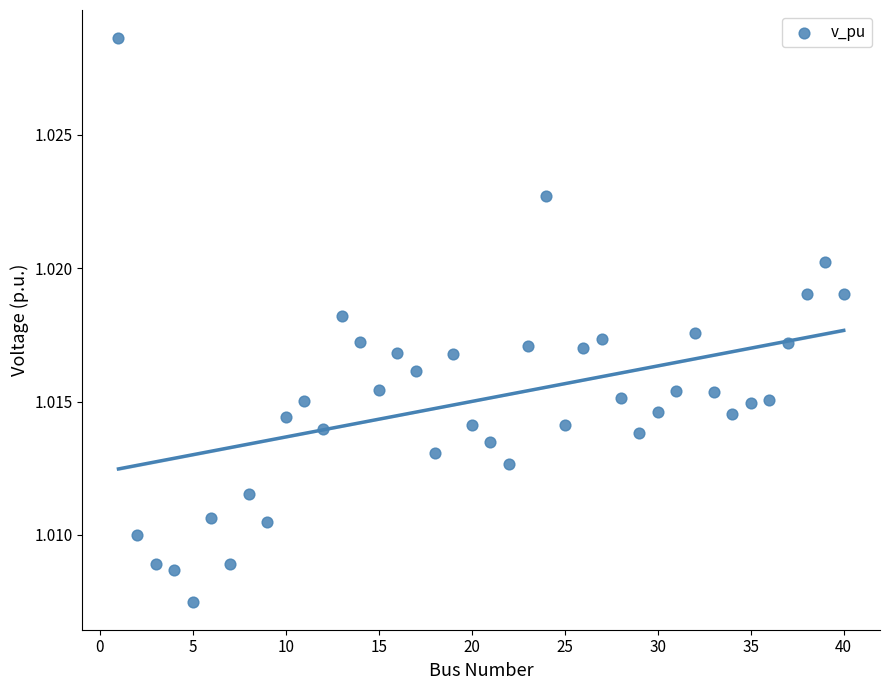

What is the range of X values (max minus min)?

39.0